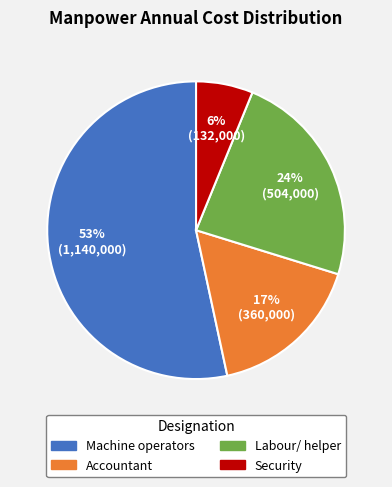

Approximately how many times larger is the value at Accountant compared to Machine operators?

0.3